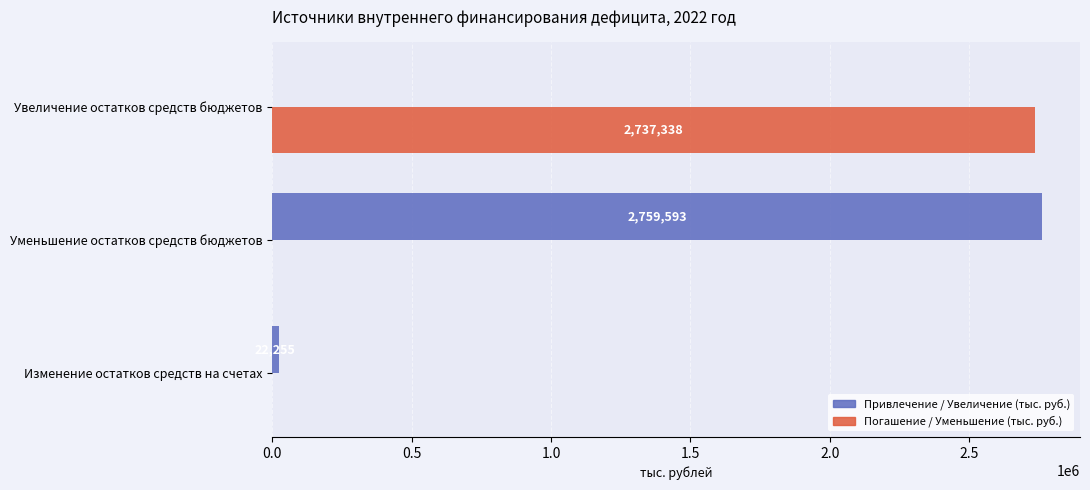

What is the maximum value for Привлечение / Увеличение (тыс. руб.)?

2759593.0